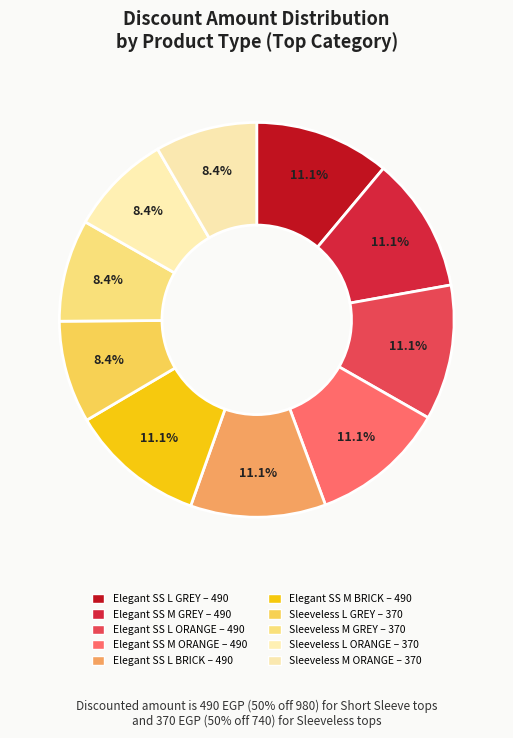

How many slices are in this pie chart?

10